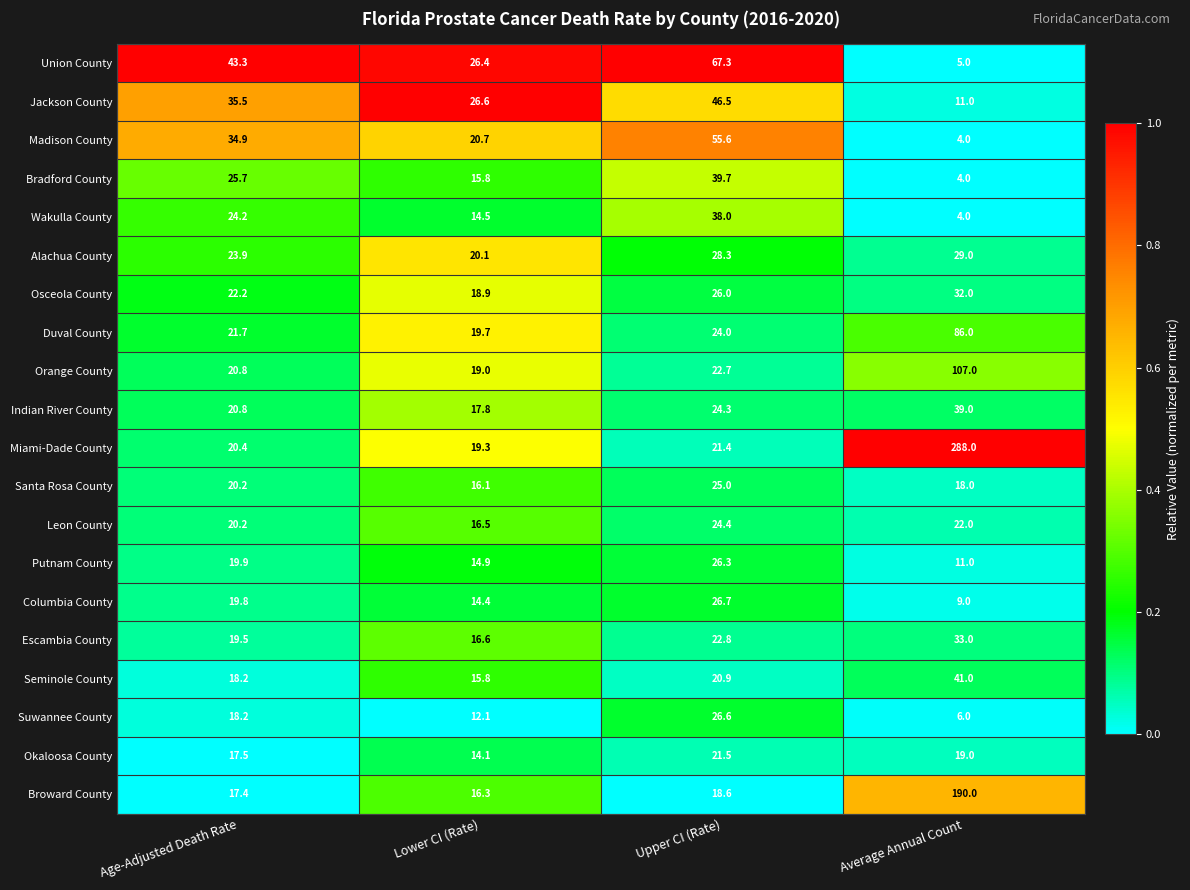

Is the value of Columbia County at Upper CI (Rate) greater than the value of Seminole County at Upper CI (Rate)?

Yes